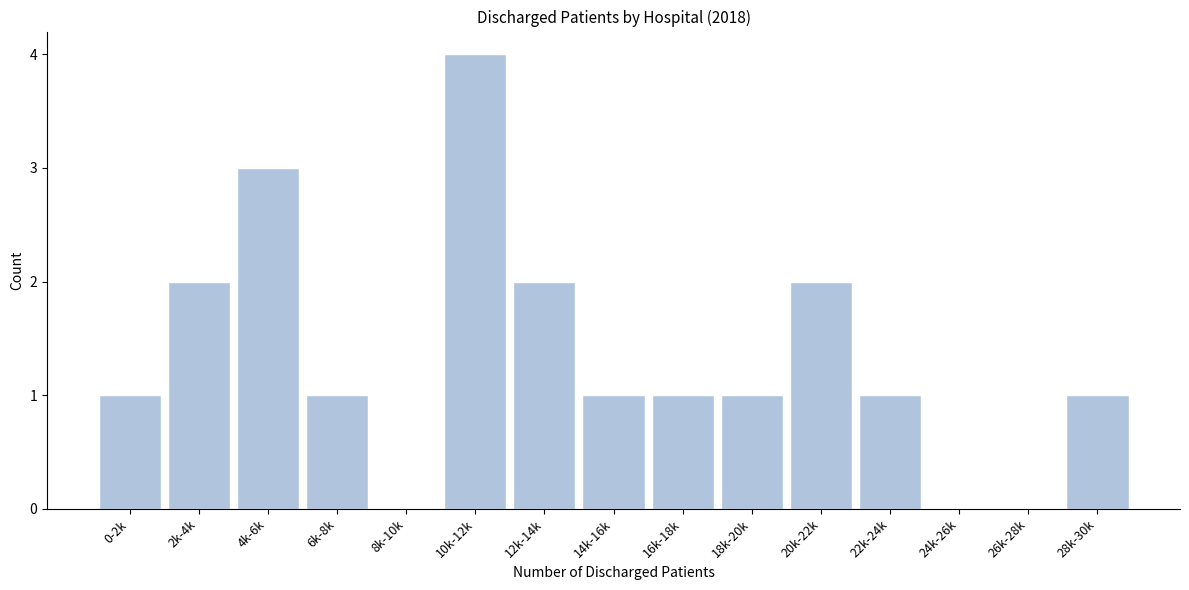

Reading right to left, extract all data points from this chart.

28k-30k=1	26k-28k=0	24k-26k=0	22k-24k=1	20k-22k=2	18k-20k=1	16k-18k=1	14k-16k=1	12k-14k=2	10k-12k=4	8k-10k=0	6k-8k=1	4k-6k=3	2k-4k=2	0-2k=1